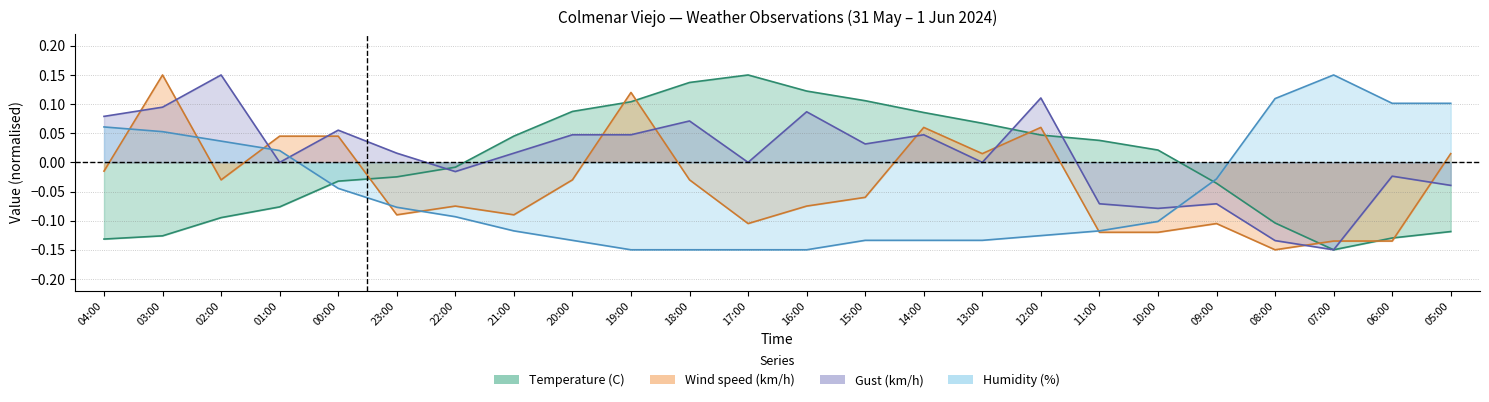

Which series ends up on top after the final intersection of Wind speed (km/h) and Gust (km/h)?

Wind speed (km/h)